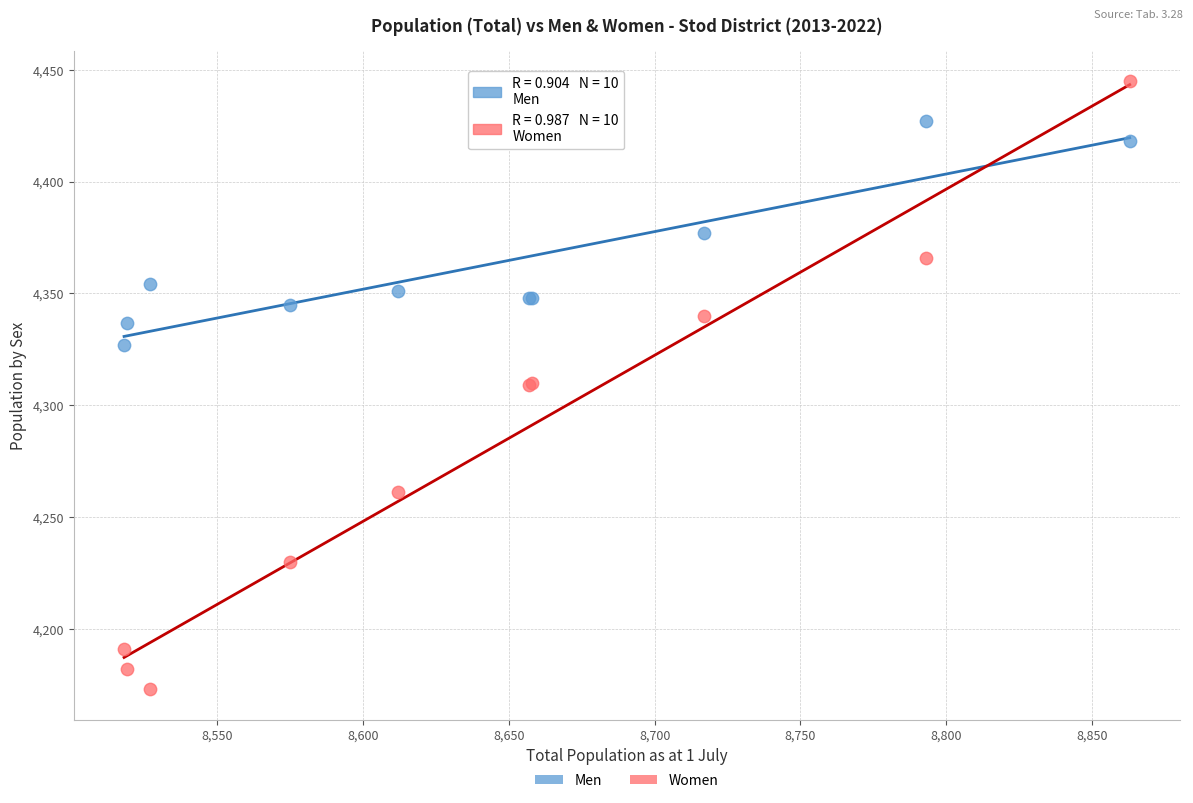

Which series contains the lowest Y value?

Women